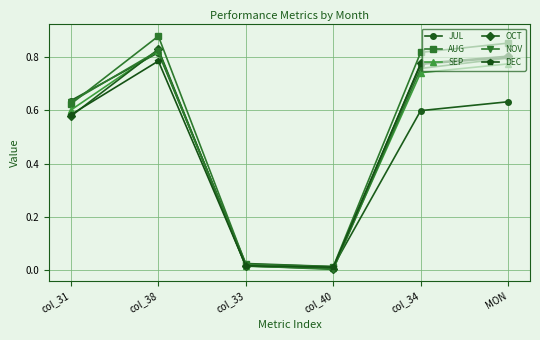

Is the value of JUL at col_33 greater than the value of DEC at col_33?

Yes